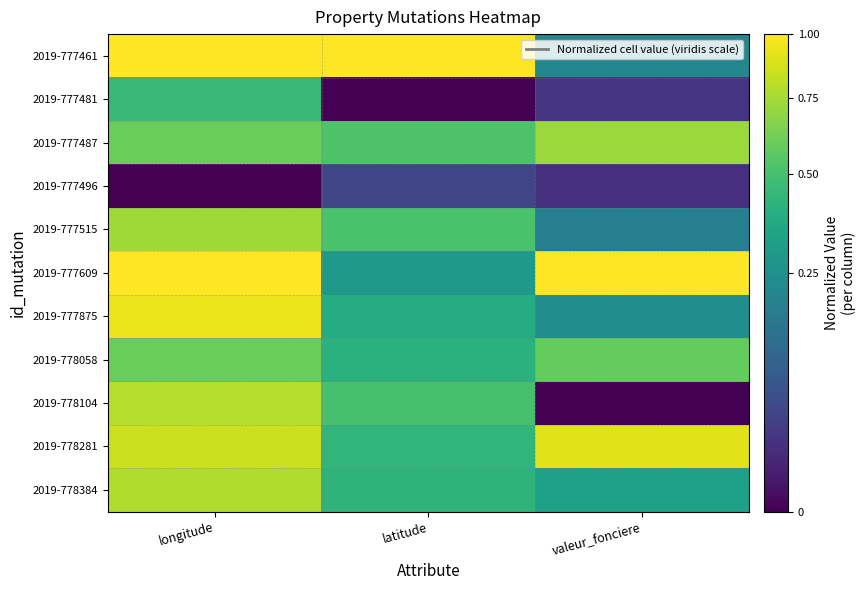

What is the spread (max minus min) of values at longitude?

1.0